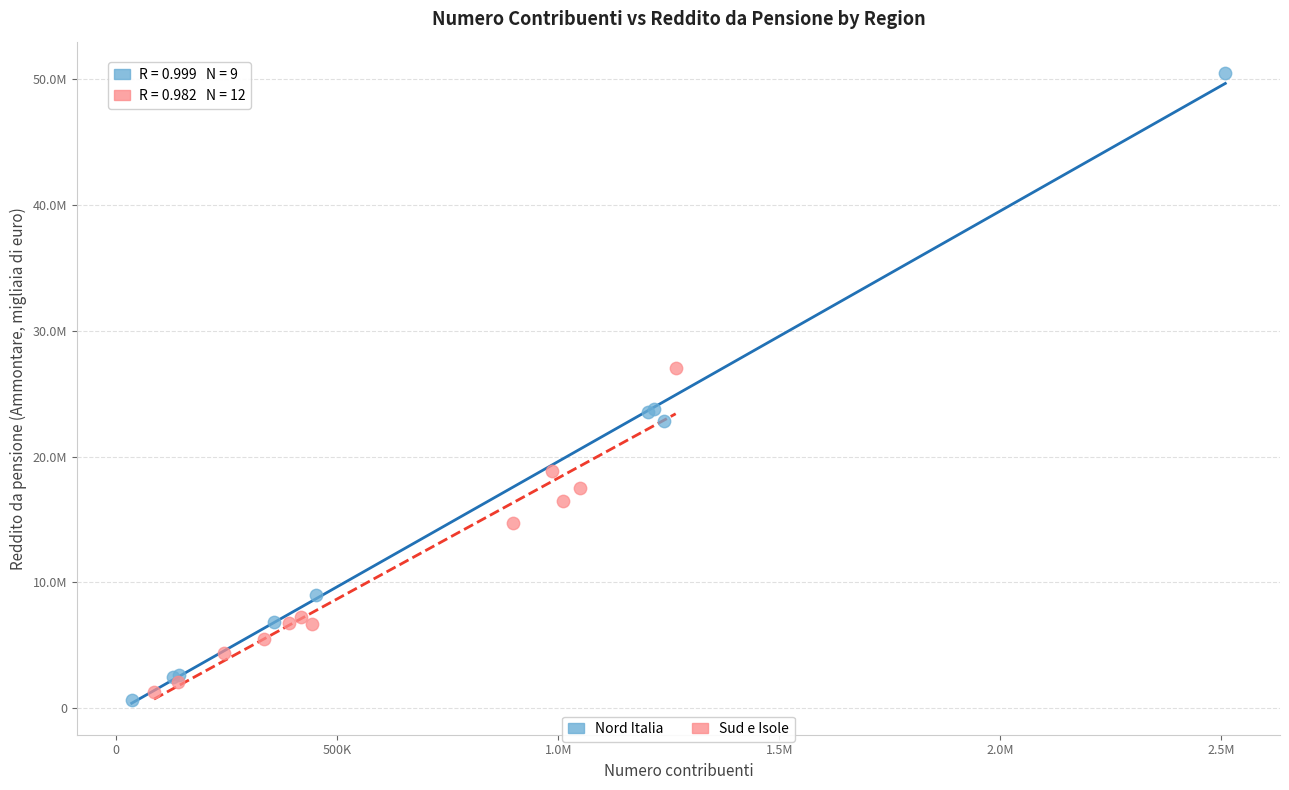

What are all the series names shown in the legend?

Nord Italia, Sud e Isole